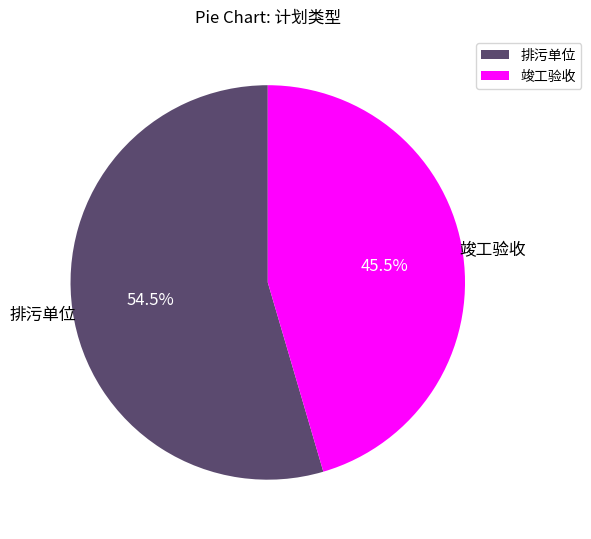

Which slice is the largest?

排污单位